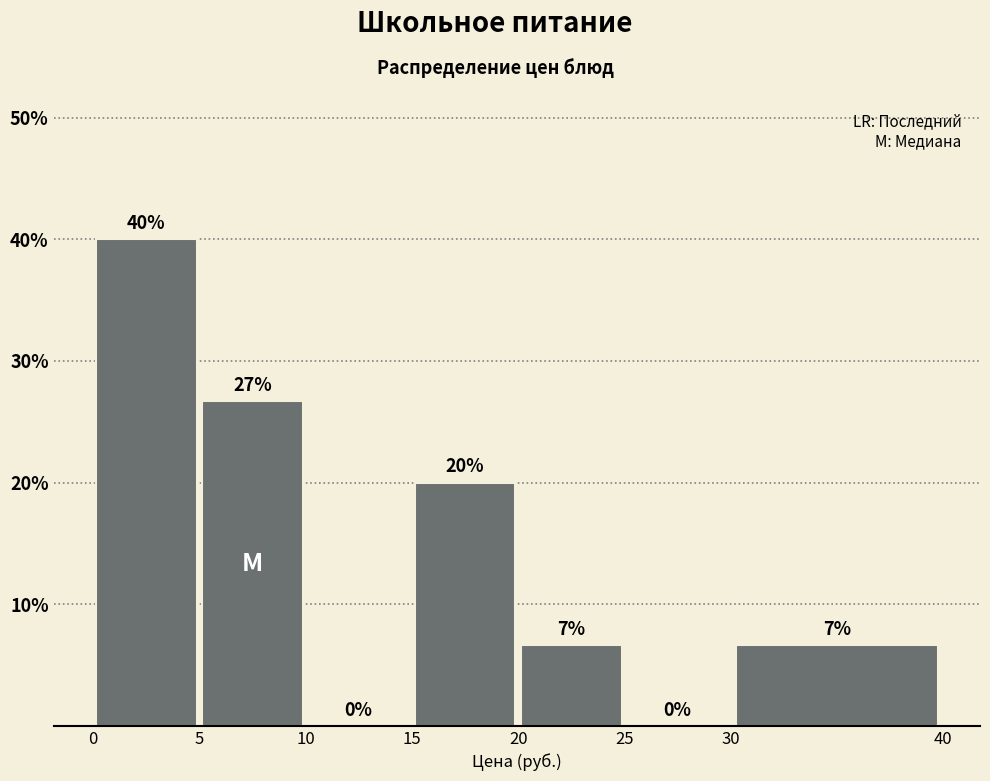

Which range on the x-axis has the tallest bar?

0 to 5